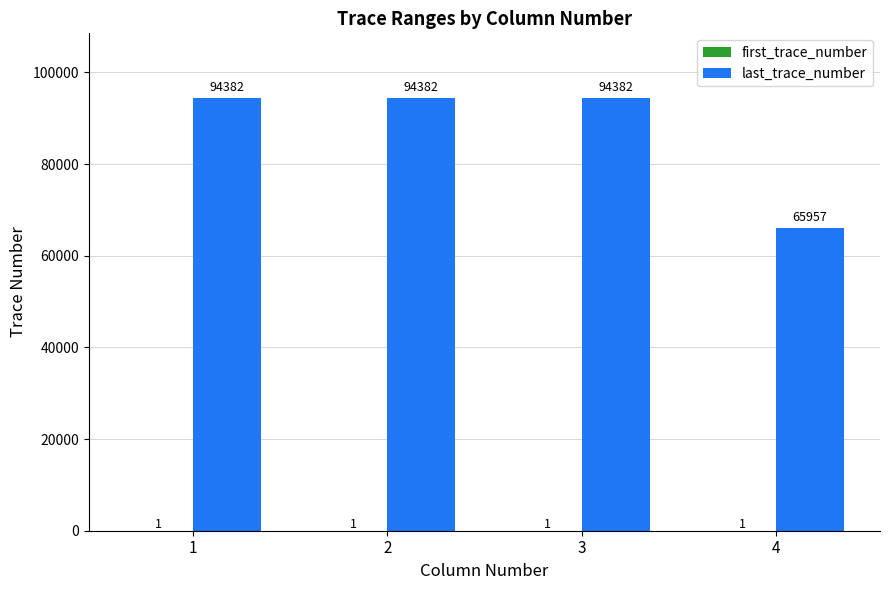

What is the total value across all series at 2?

94383